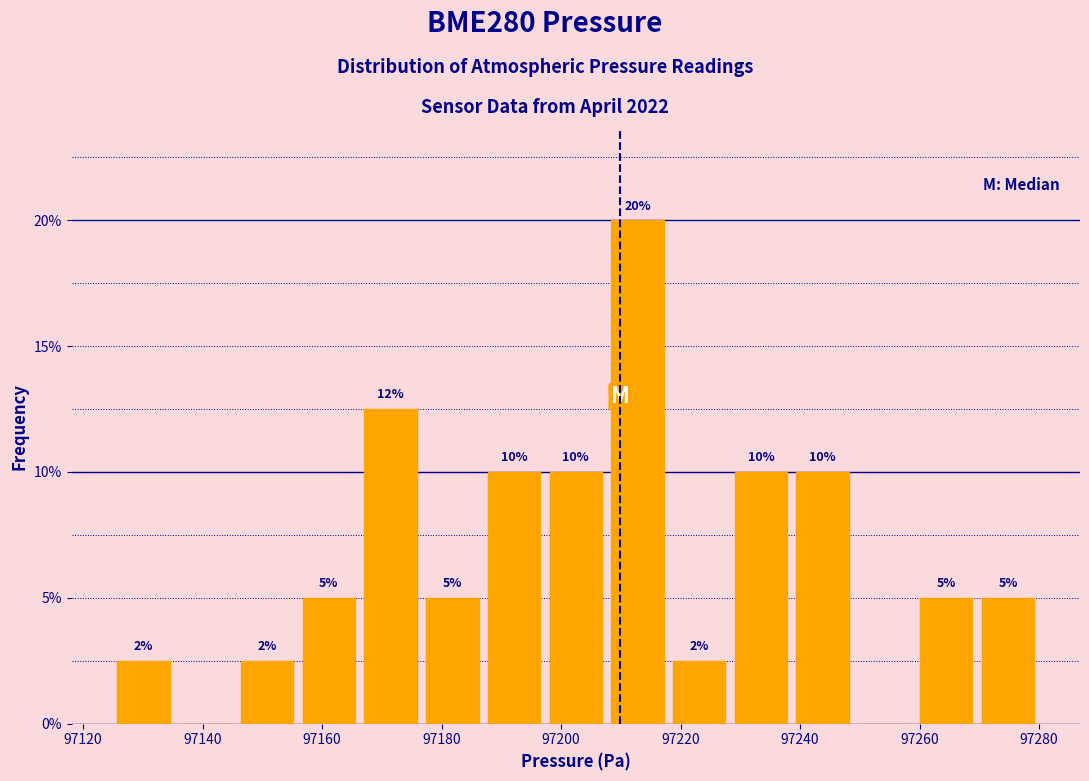

Which range on the x-axis has the tallest bar?

97208 to 97218